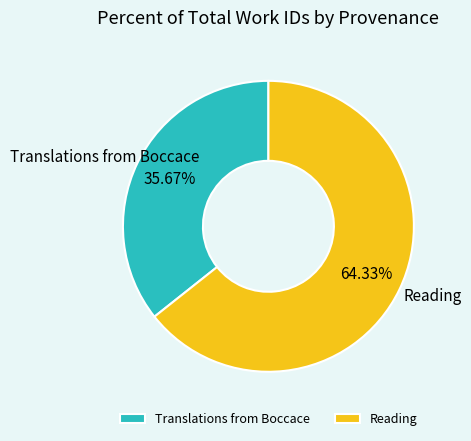

Is it true that Translations from Boccace is 46% of the pie?

False